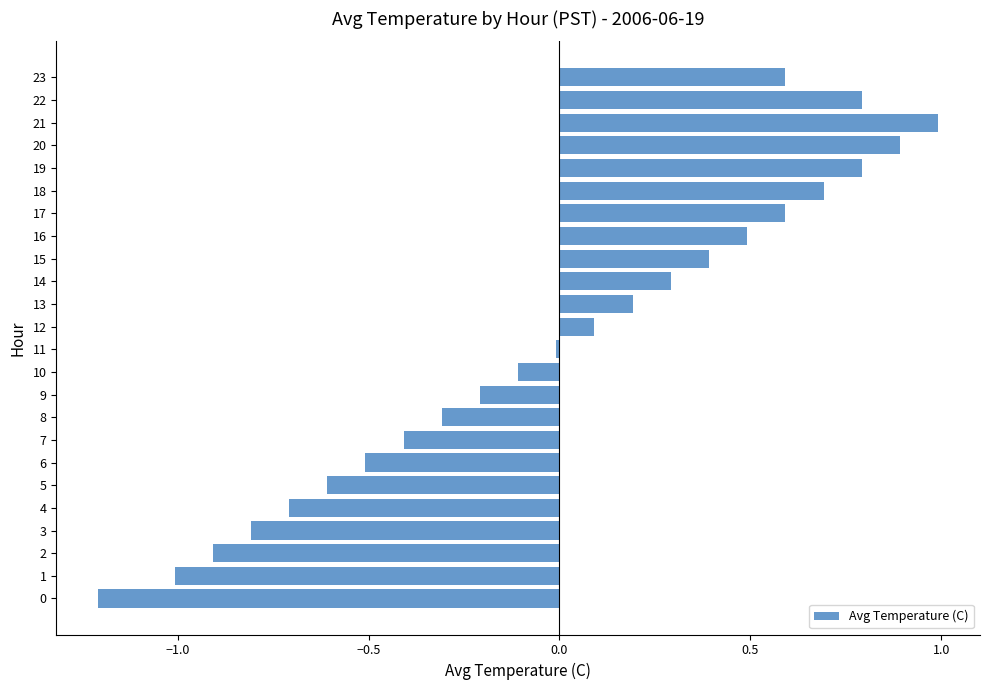

The value at 23 is 0.6. True or false?

True